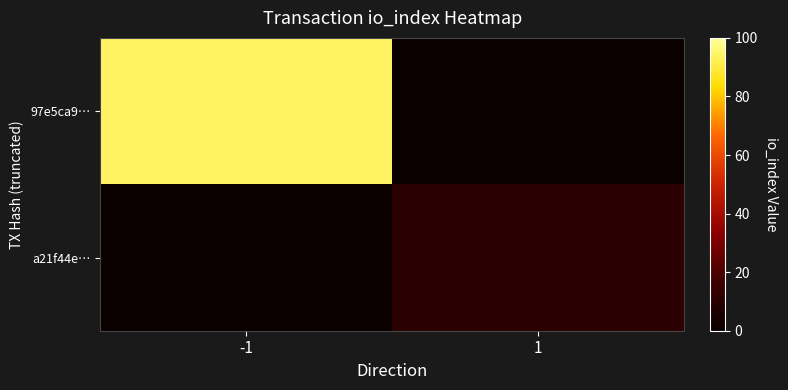

Rank the series by their maximum value, from highest to lowest.

97e5ca9…, a21f44e…